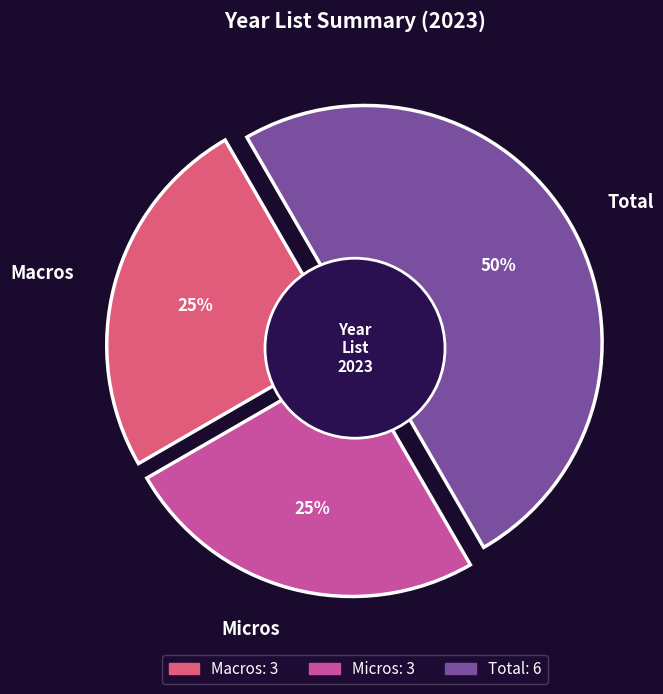

Is it true that Total is 63% of the pie?

False